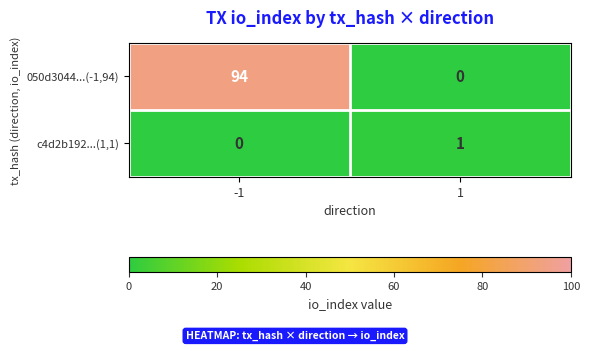

The c4d2b192...(1,1) series shows 1 at 1. True or false?

True